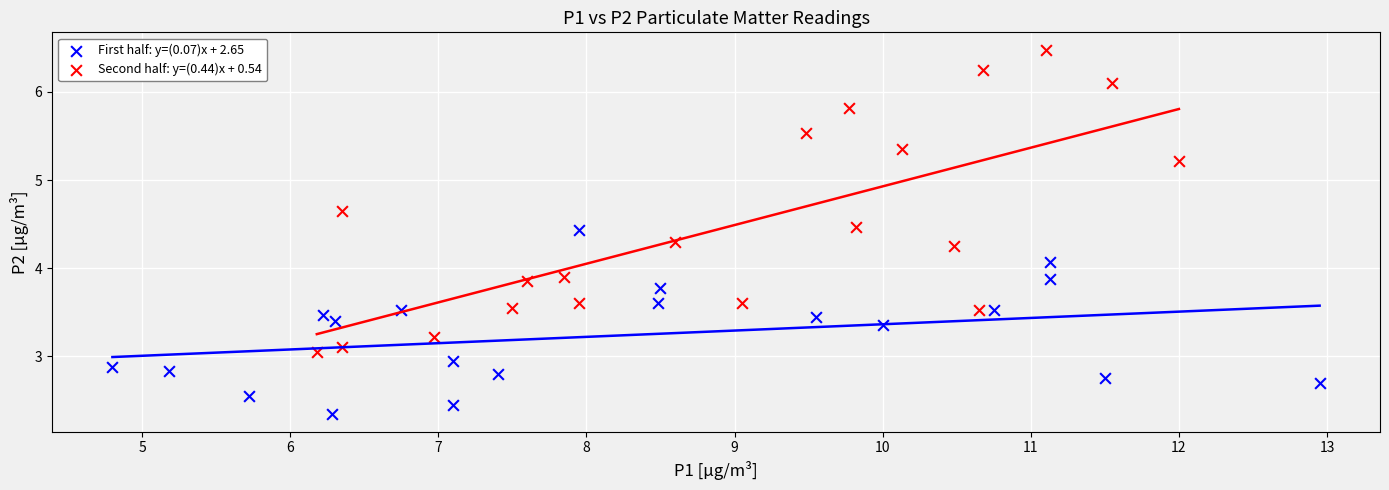

Which series reaches the minimum Y coordinate?

First half: y=(0.07)x + 2.65